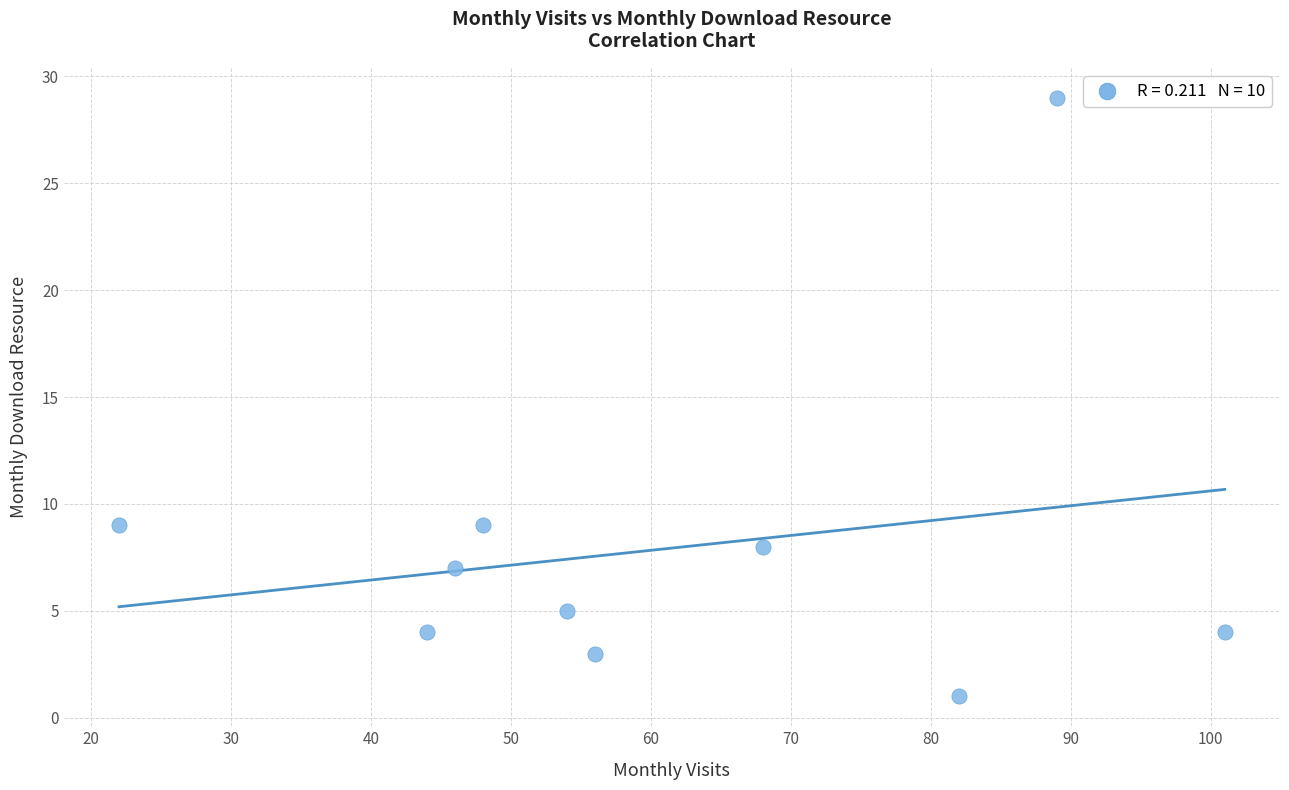

What is the average Y value?

8